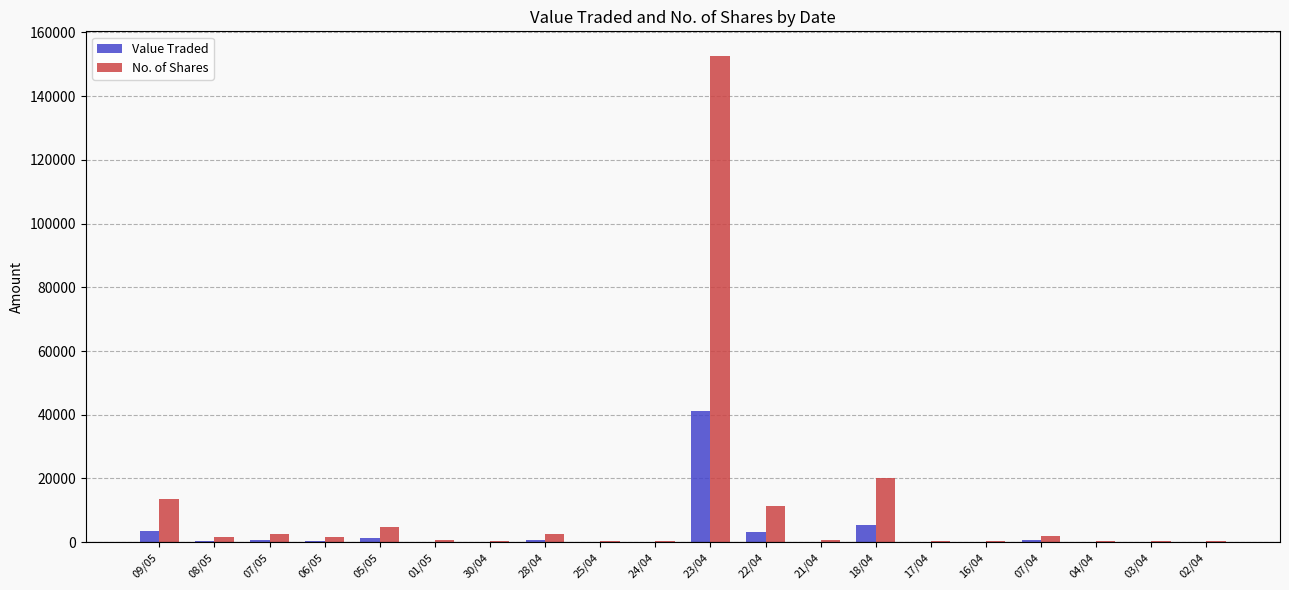

Is the value of No. of Shares at 24/04 greater than the value of Value Traded at 23/04?

No